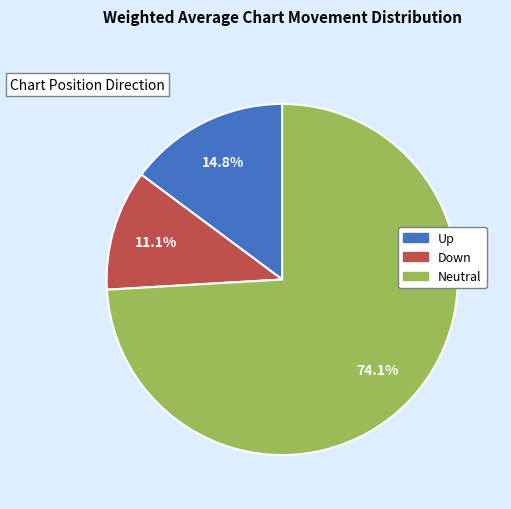

Is there a majority slice in this chart?

Yes